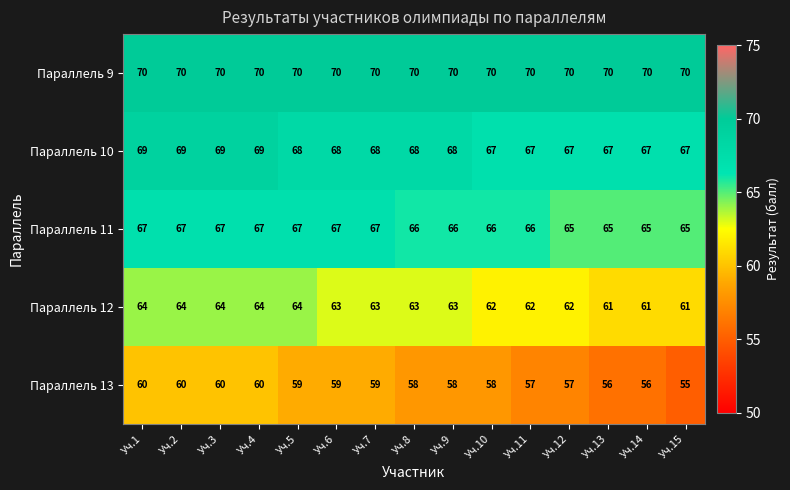

The value of Параллель 11 at Уч.9 is 25. True or false?

False